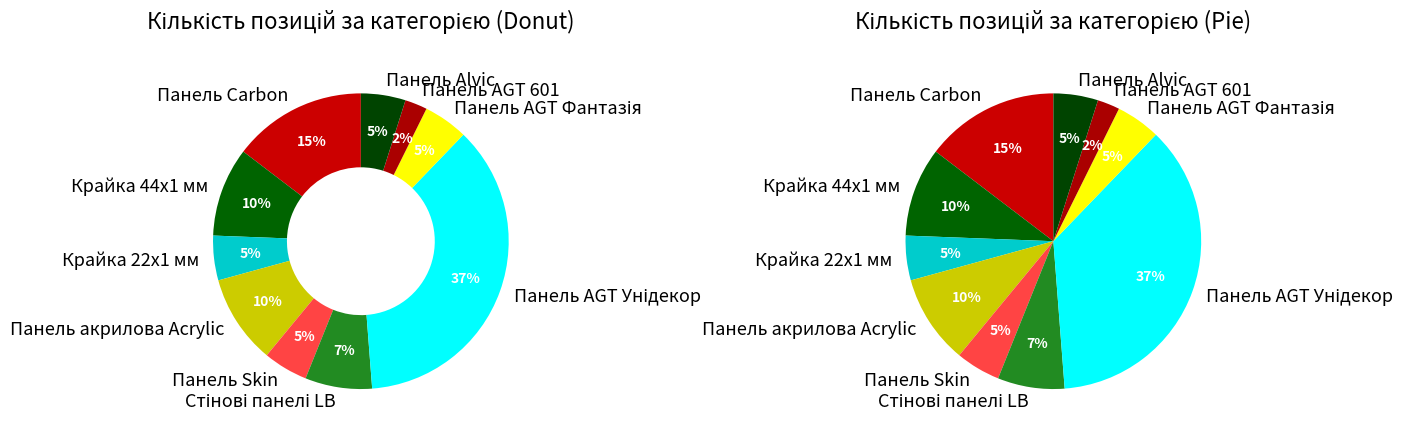

What is the smallest slice in the pie chart?

Панель AGT 601